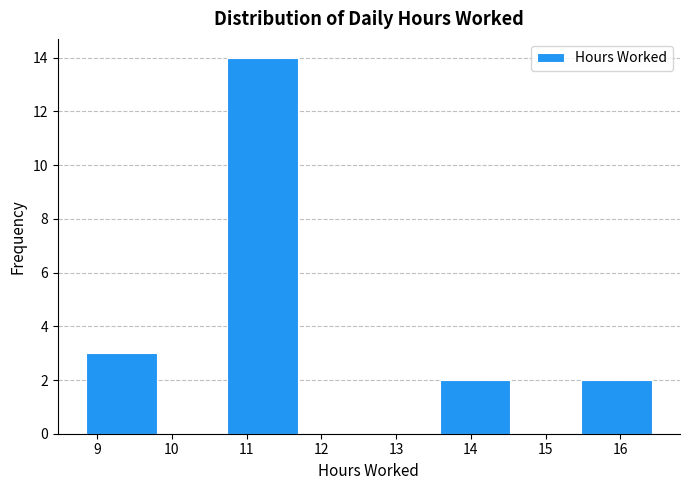

What is the height of the bar covering 10.7 to 11.7 on the x-axis? Neither the bar edges nor the heights are printed on the chart, so give them approximately, as read against the axes.

14